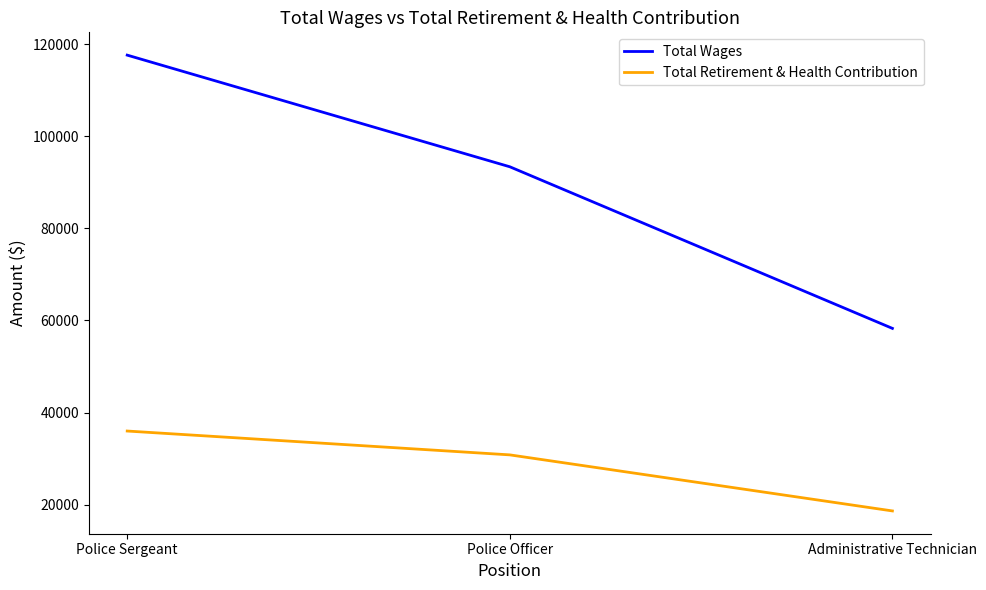

At which label does Total Wages first exceed 93373?

Police Sergeant